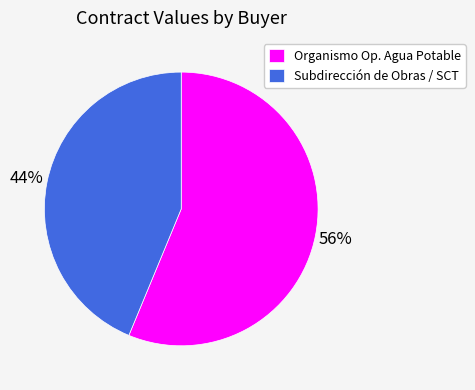

How many slices are in this pie chart?

2